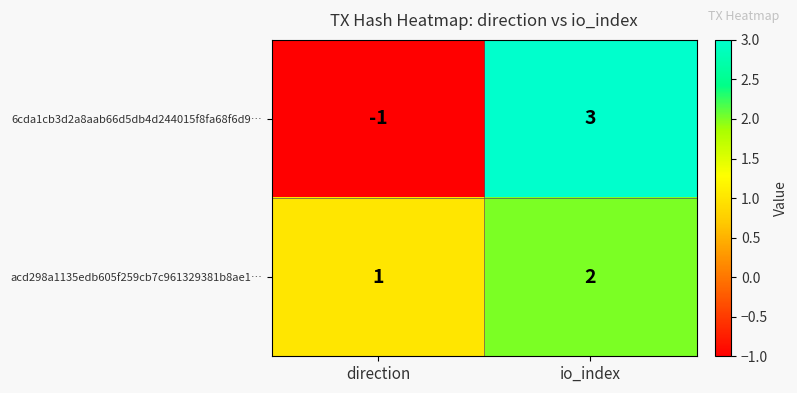

Reading left to right, transcribe all the data shown in this chart.

6cda1cb3d2a8aab66d5db4d244015f8fa68f6d9…: direction=-1	io_index=3
acd298a1135edb605f259cb7c961329381b8ae1…: direction=1	io_index=2